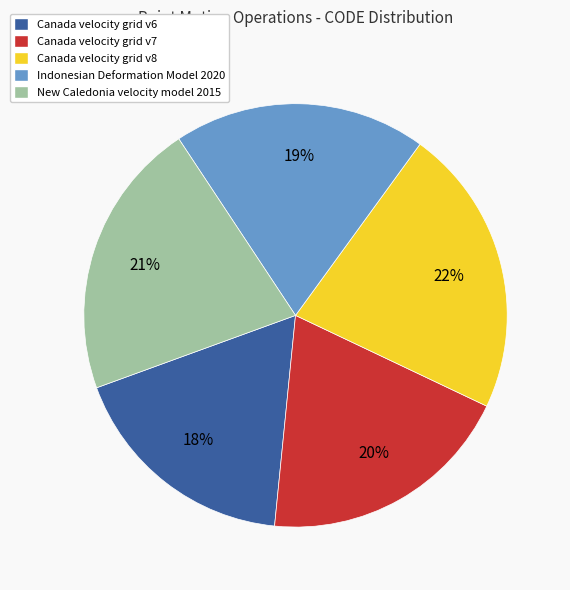

What is the largest slice in the pie chart?

Canada velocity grid v8